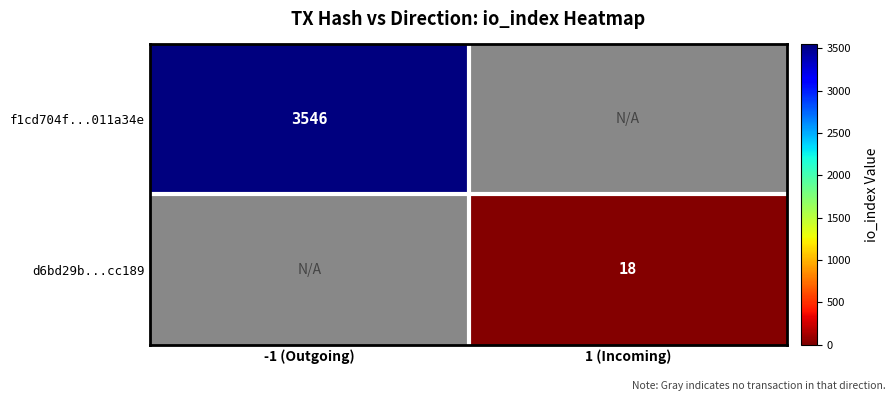

The d6bd29b...cc189 series shows 18 at 1 (Incoming). True or false?

True